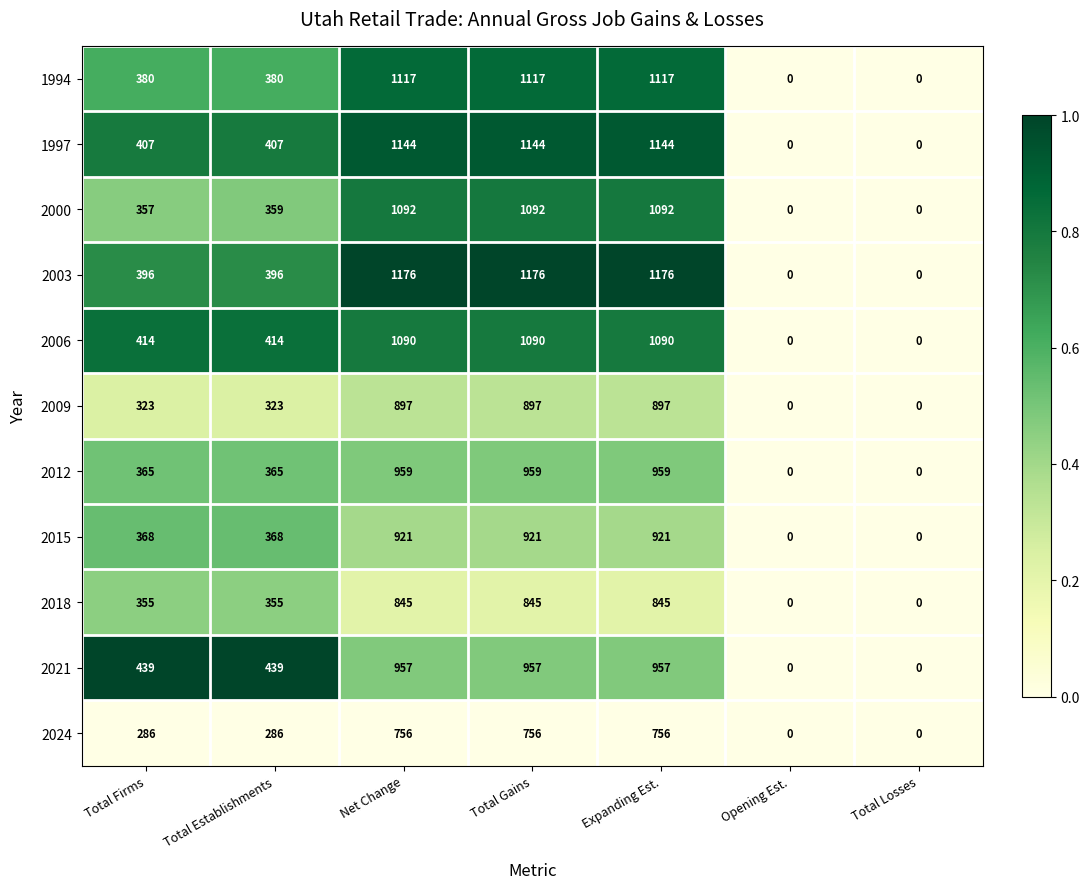

Between Total Firms and Total Losses, which series saw the biggest shift?

2021